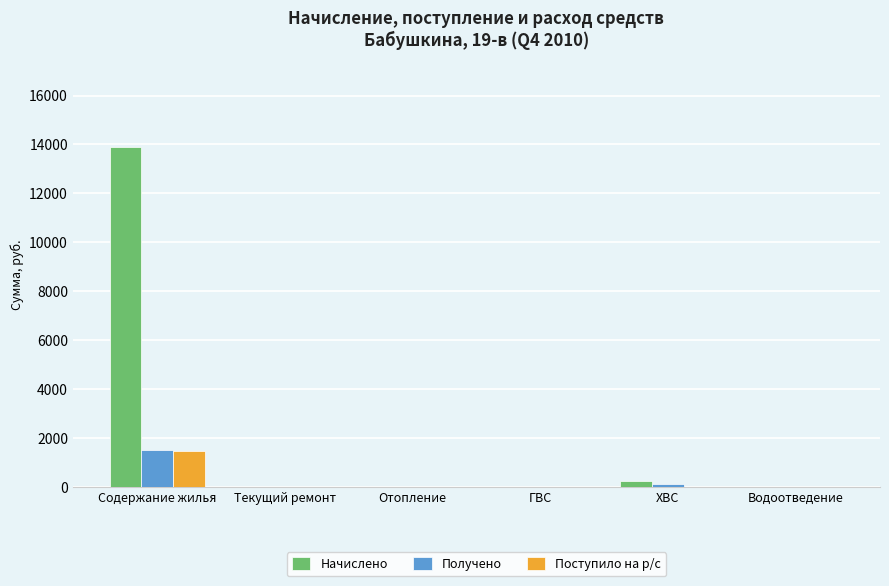

What is the total value across all series at ХВС?

325.1